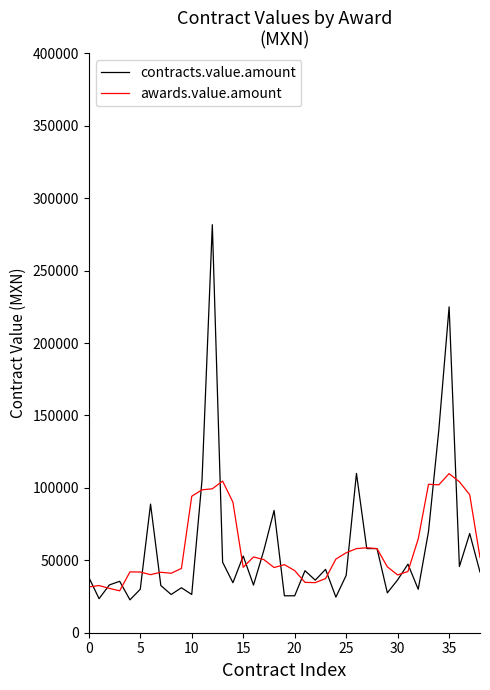

What is the lowest value of the contracts.value.amount series?

22700.0